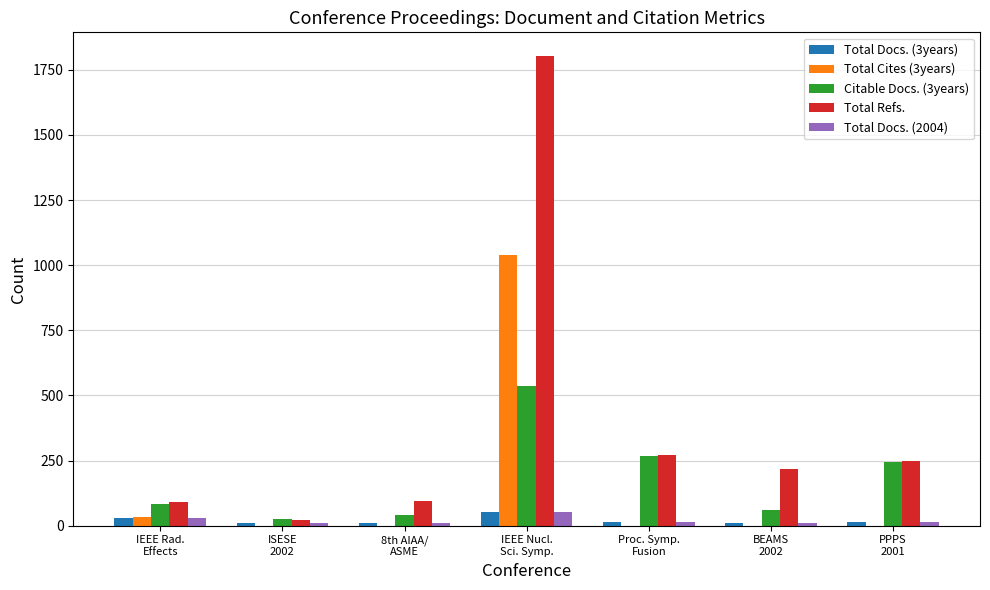

What is the sum of all Total Refs. values?

2744